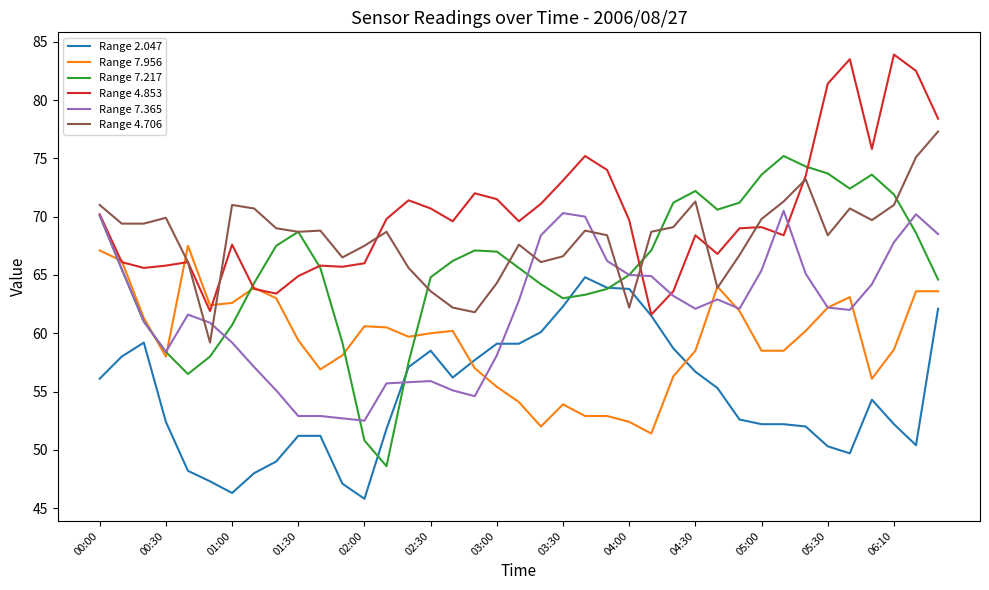

Which series has the largest total across all categories?

Range 4.853